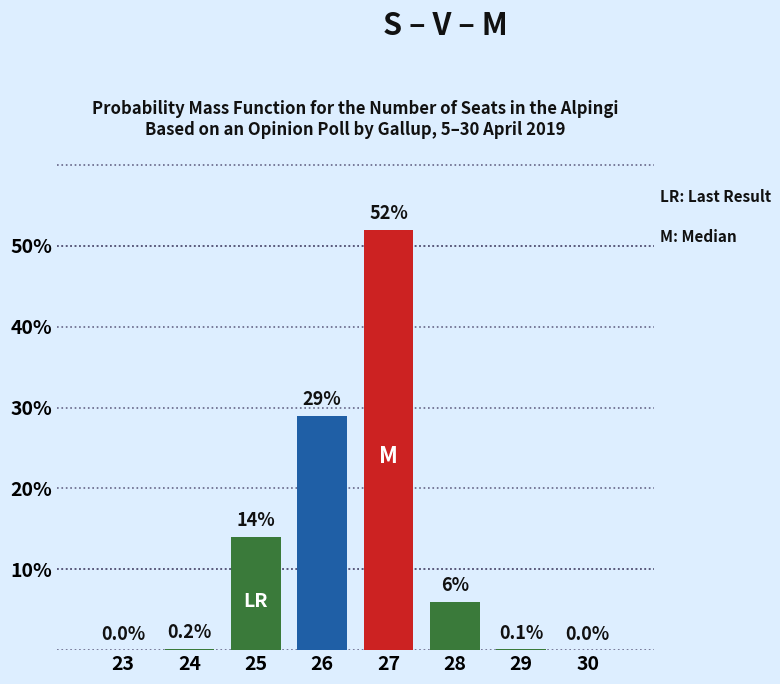

Reading right to left, list all the values displayed in this chart.

30=0.0	29=0.1	28=6.0	27=52.0	26=29.0	25=14.0	24=0.2	23=0.0